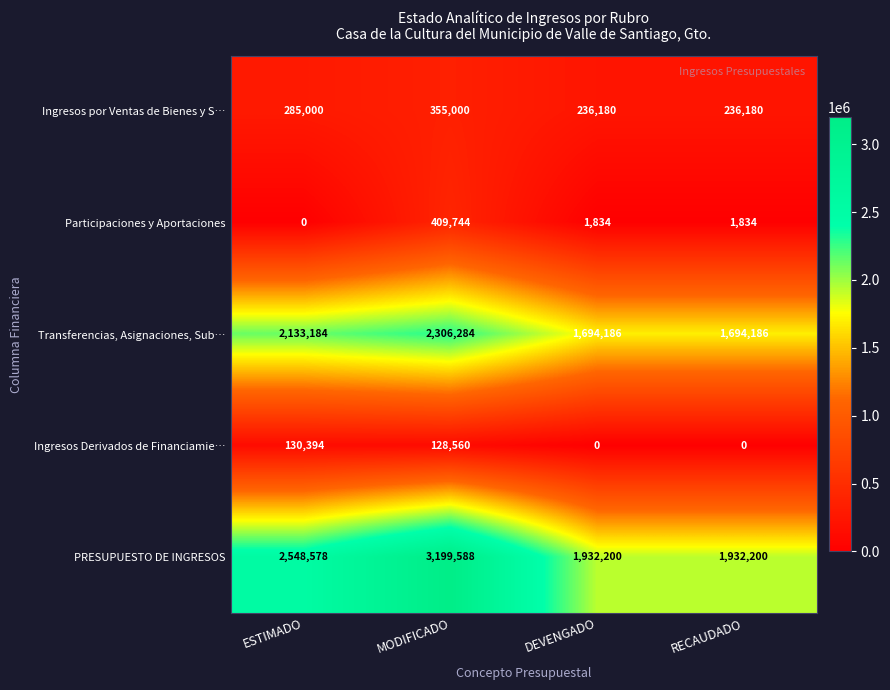

What is the spread (max minus min) of values at ESTIMADO?

2548578